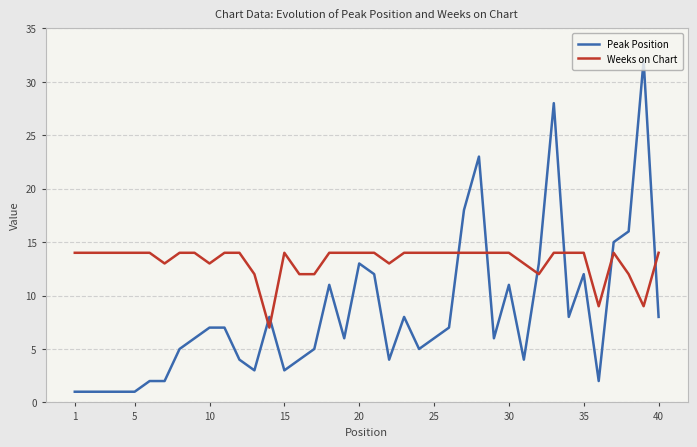

Which series has the widest spread of values?

Peak Position